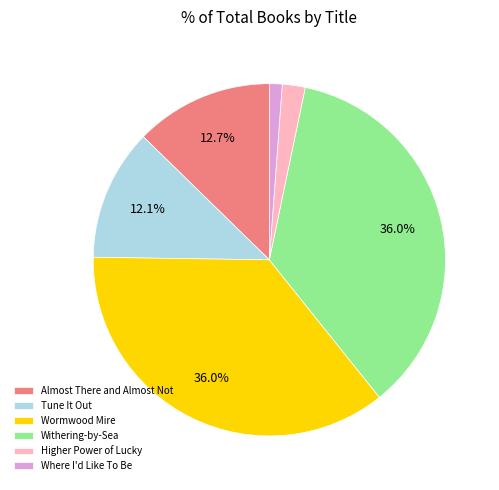

Which slice is the smallest?

Where I'd Like To Be